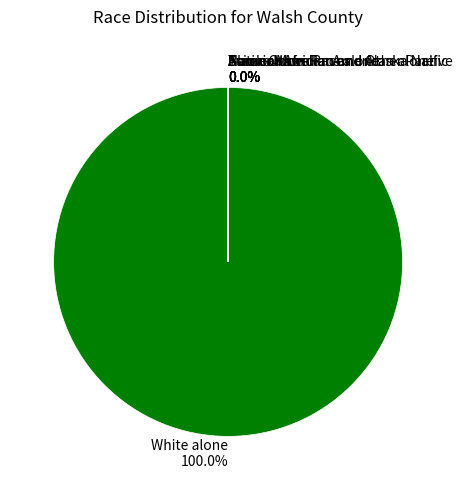

Which slice represents more than half of the pie?

White alone